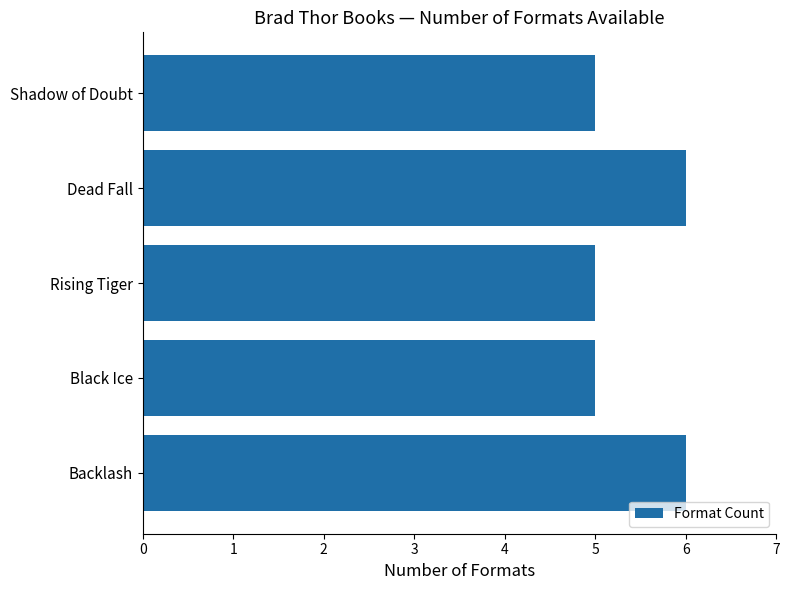

Is it true that the value at Black Ice is 5?

True